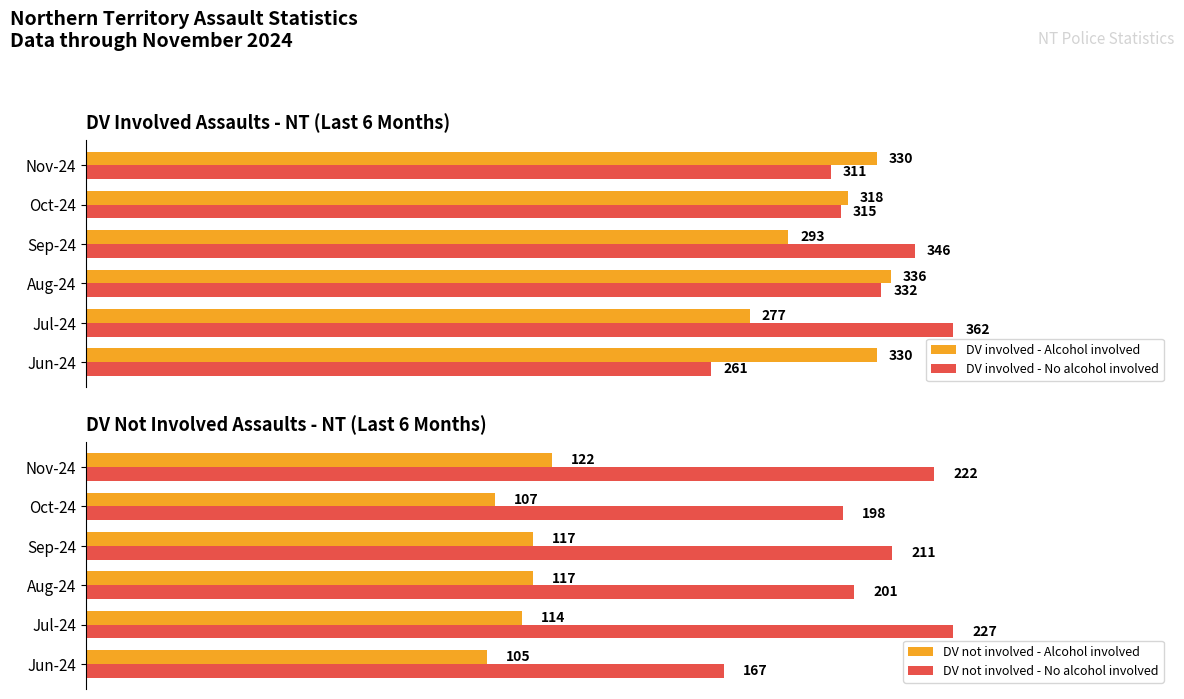

Reading left to right, what are all the values shown in this chart?

DV involved - Alcohol involved: 330	277	336	293	318	330
DV involved - No alcohol involved: 261	362	332	346	315	311
DV not involved - Alcohol involved: 105	114	117	117	107	122
DV not involved - No alcohol involved: 167	227	201	211	198	222